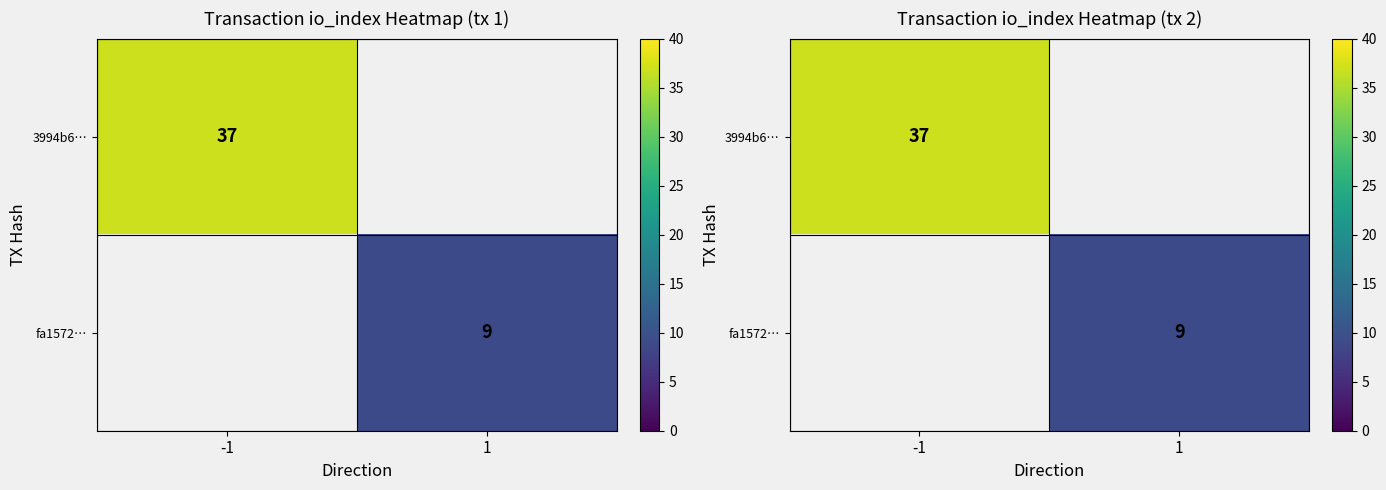

Is the value of fa1572… at -1 greater than the value of 3994b6… at 1?

No